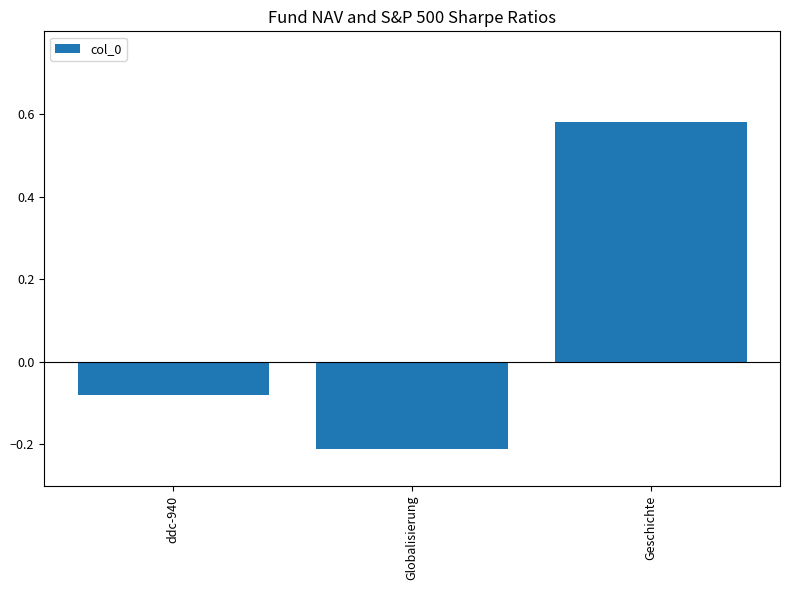

What is the change in value from ddc-940 to Geschichte?

+0.7